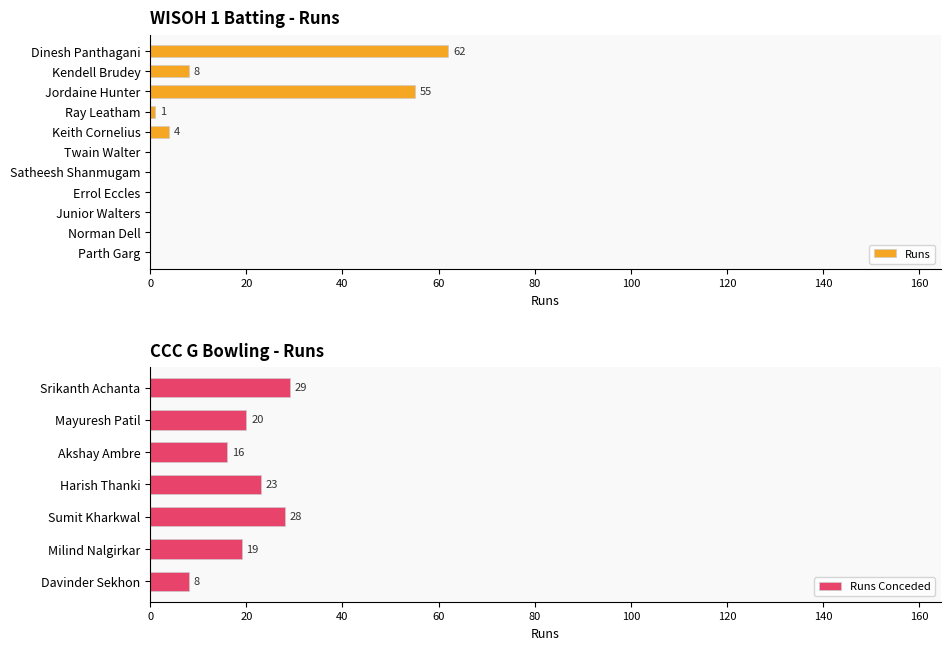

Reading left to right, extract all data points from this chart.

62	8	55	1	4	0	0	0	0	0	0